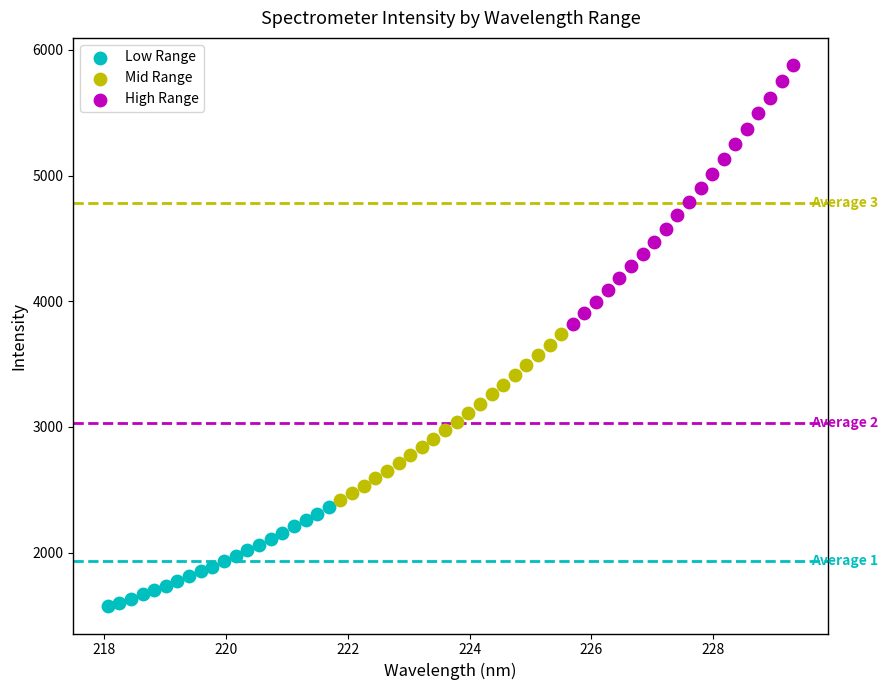

Which series has the widest spread of Y values?

High Range